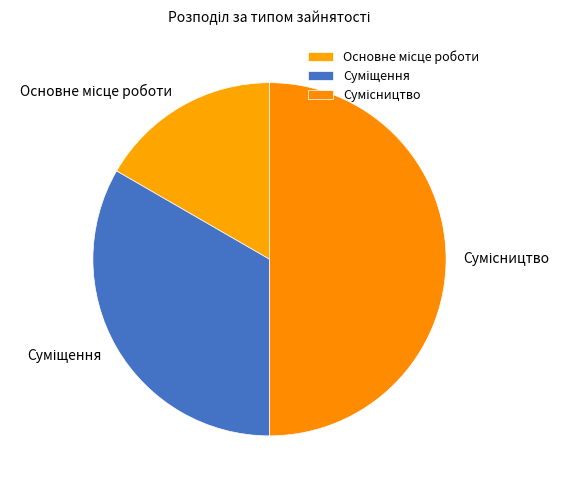

What is the change in value from Основне місце роботи to Суміщення?

+1